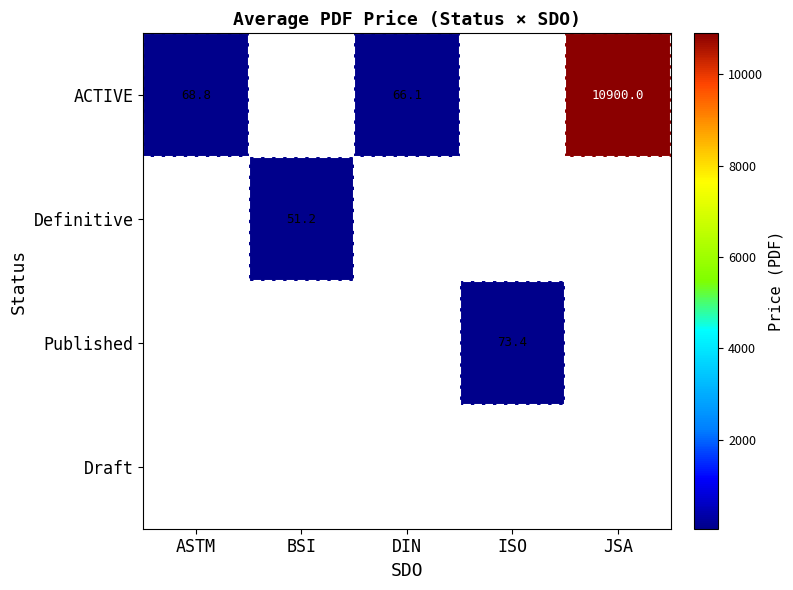

Which label corresponds to the largest value in the chart?

JSA